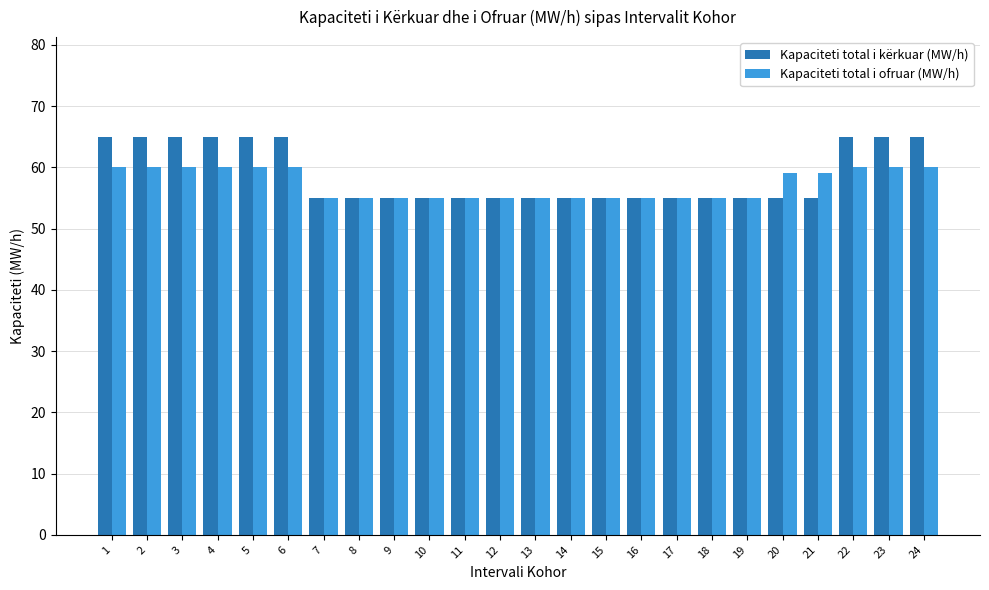

At how many categories does at least one series exceed 64?

9